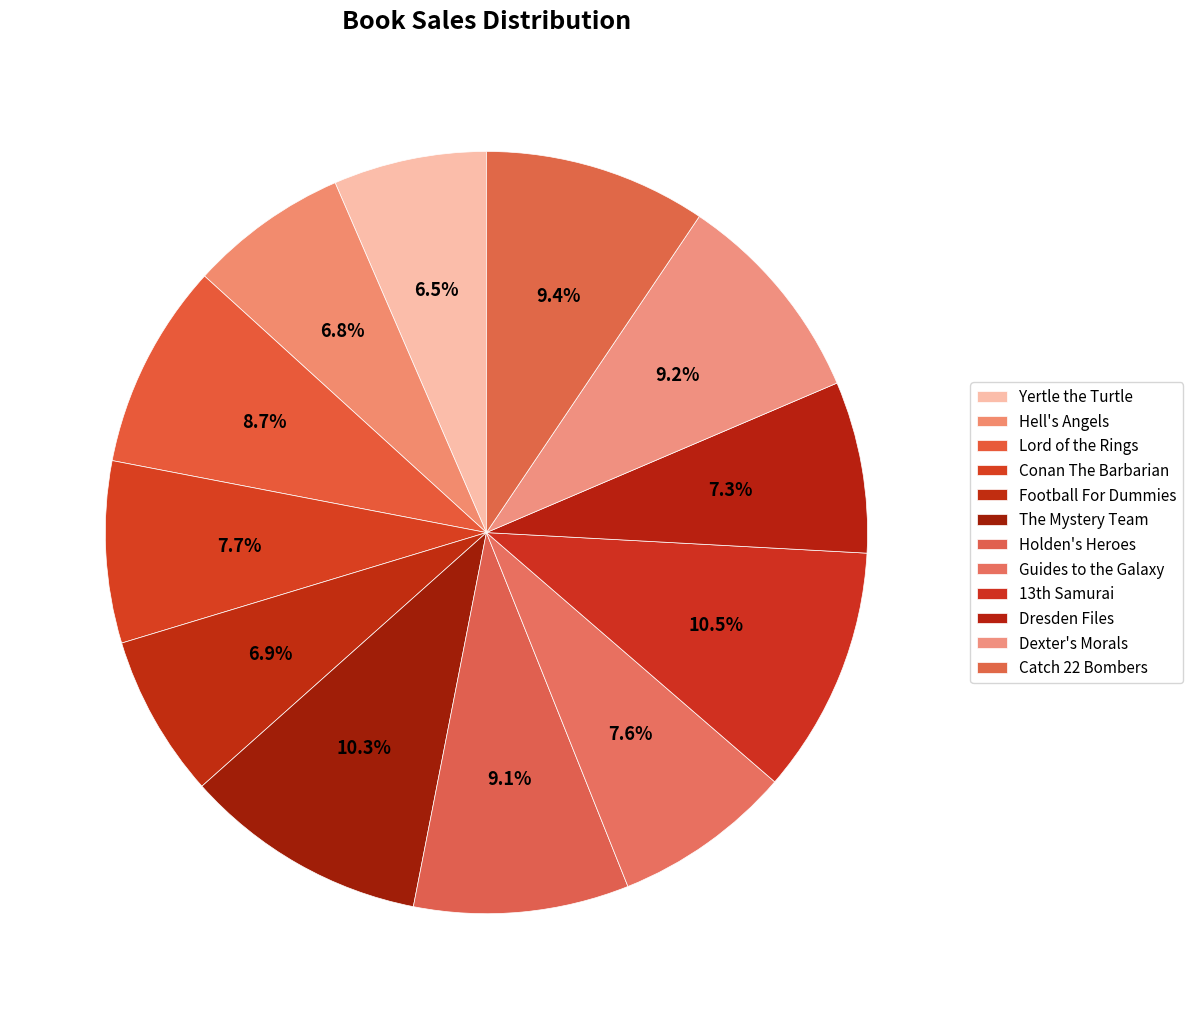

True or false: Holden's Heroes accounts for 19% of the total.

False